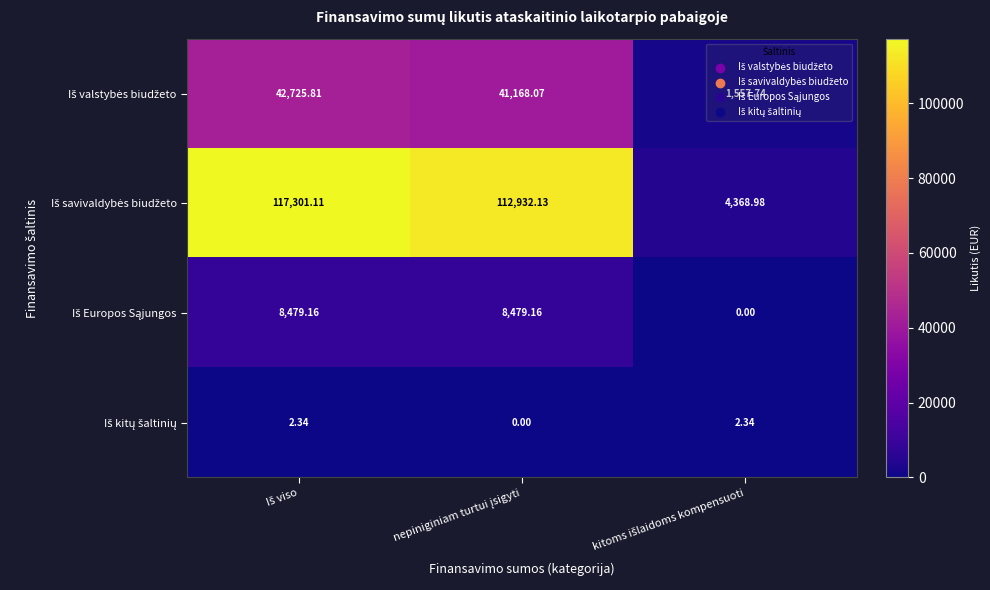

At nepiniginiam turtui įsigyti, list the series in order from smallest to largest.

Iš kitų šaltinių, Iš Europos Sąjungos, Iš valstybės biudžeto, Iš savivaldybės biudžeto